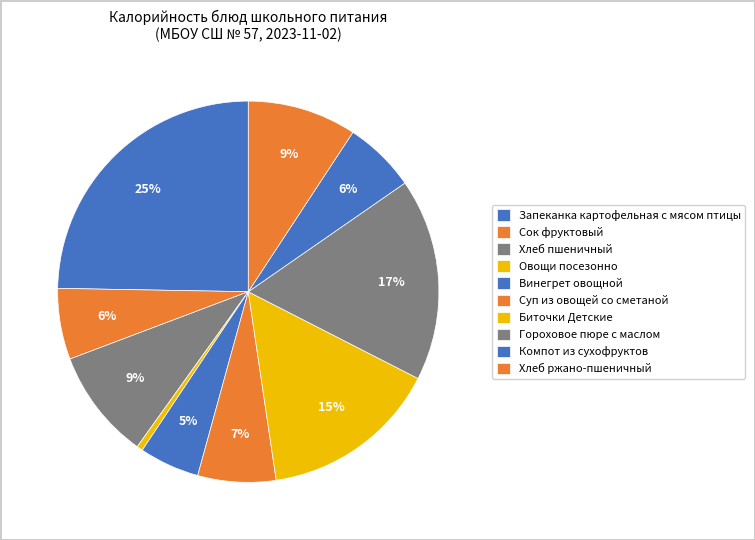

To the nearest percent, what is the average slice percentage?

10%